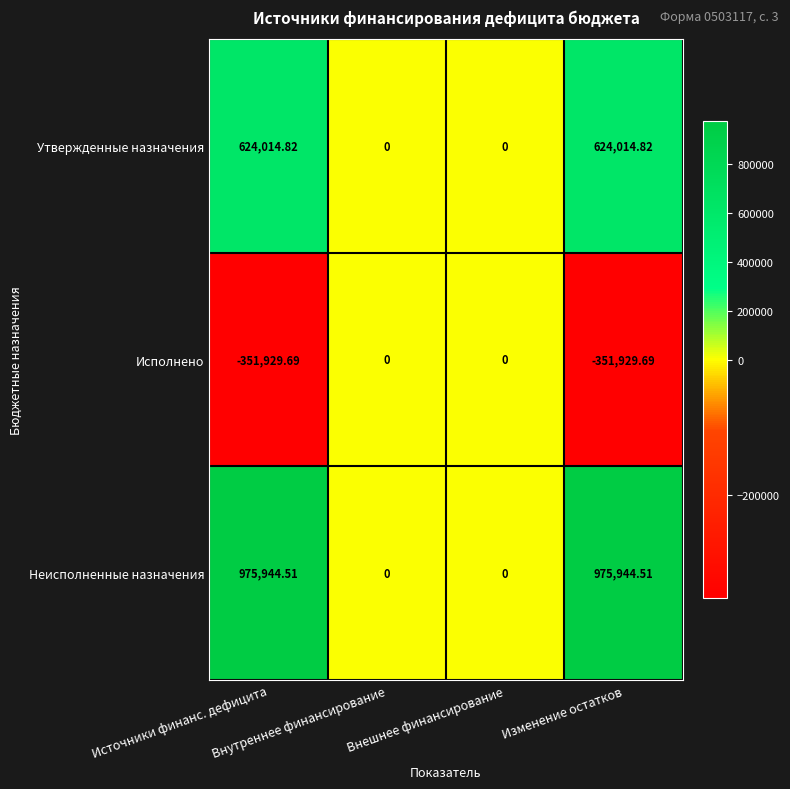

How many values in Исполнено are below zero?

2